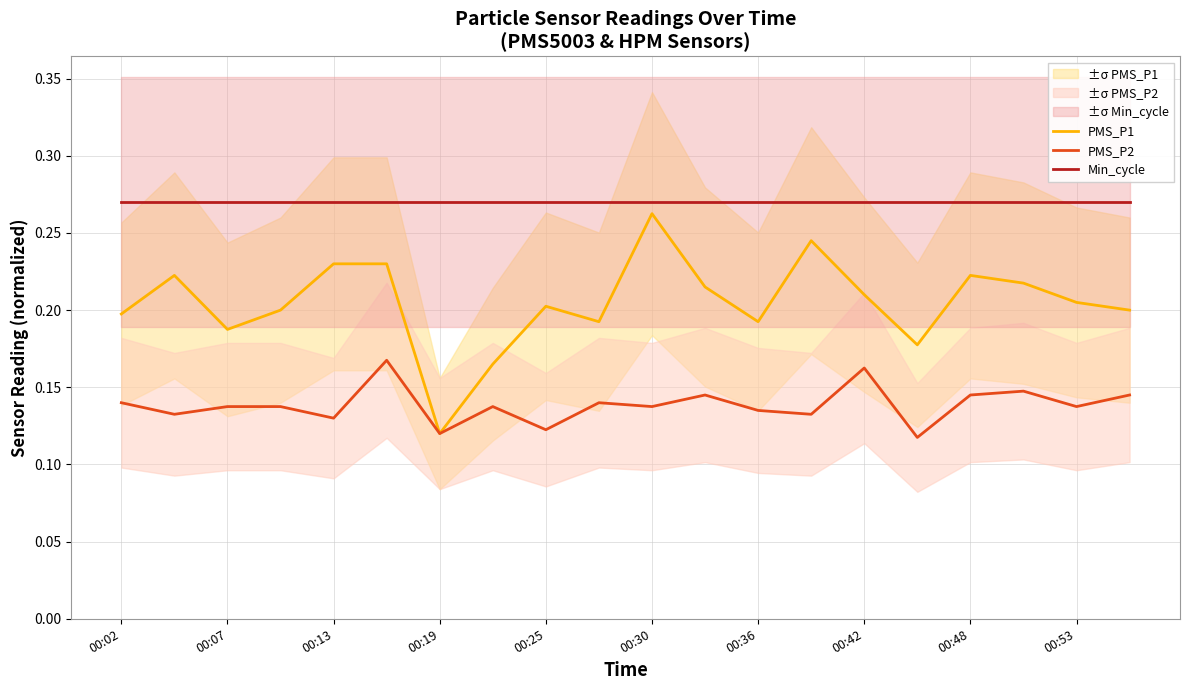

Where is PMS_P1 nearest to the value 0?

00:19